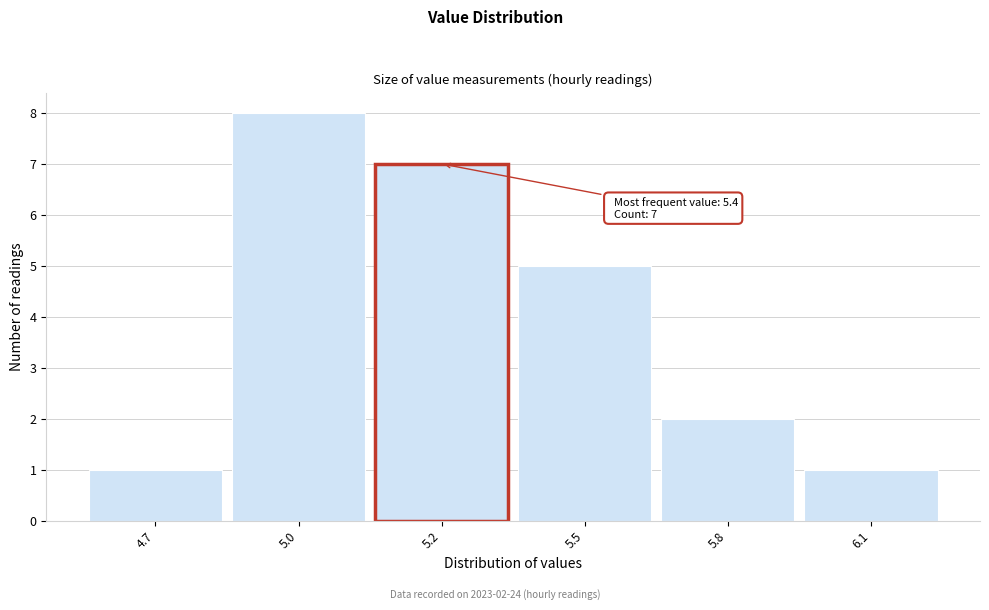

Reading right to left, extract all data points from this chart.

1	2	5	7	8	1